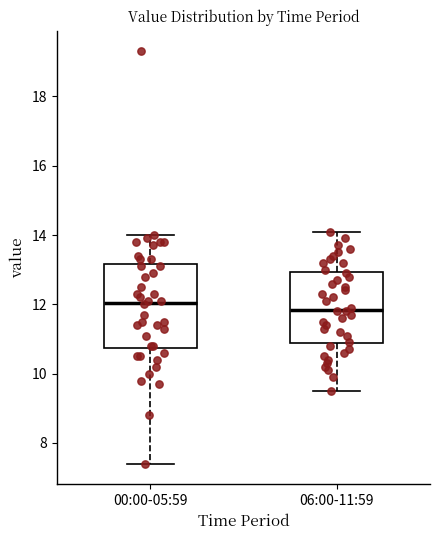

Reading left to right, transcribe this box plot: for each box, give where its median line is, the range the box spans, and where its two whiskers end, as read against the y-axis. The values are not printed on the chart, so give them approximately, as read against the axis.

00:00-05:59: median 12.0, box 10.8 to 13.2, whiskers 7.4 to 14.0
06:00-11:59: median 11.8, box 10.8 to 13.0, whiskers 9.6 to 14.2